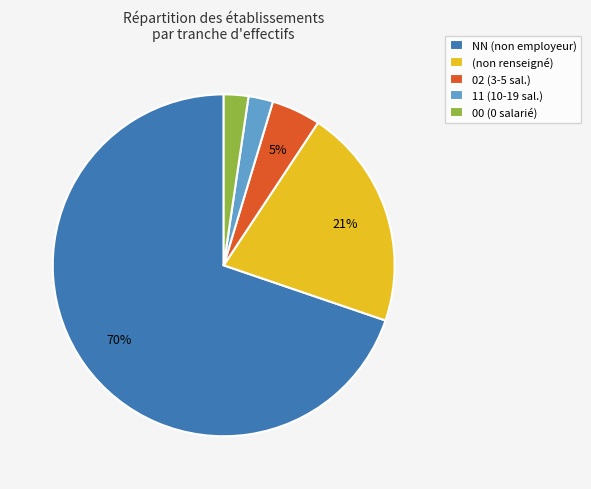

Is the sum of 11 (10-19 sal.) and 02 (3-5 sal.) greater than half?

No